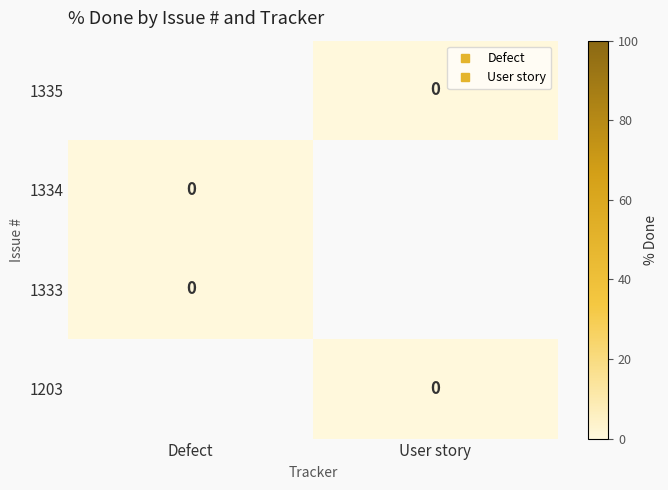

List the series in order of their peak value, lowest first.

1335, 1334, 1333, 1203